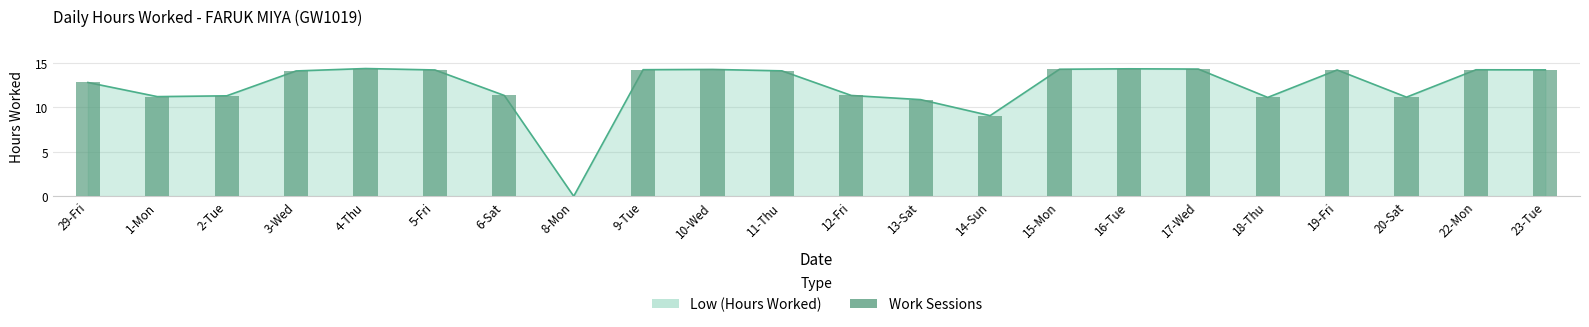

How many values exceed 14?

12